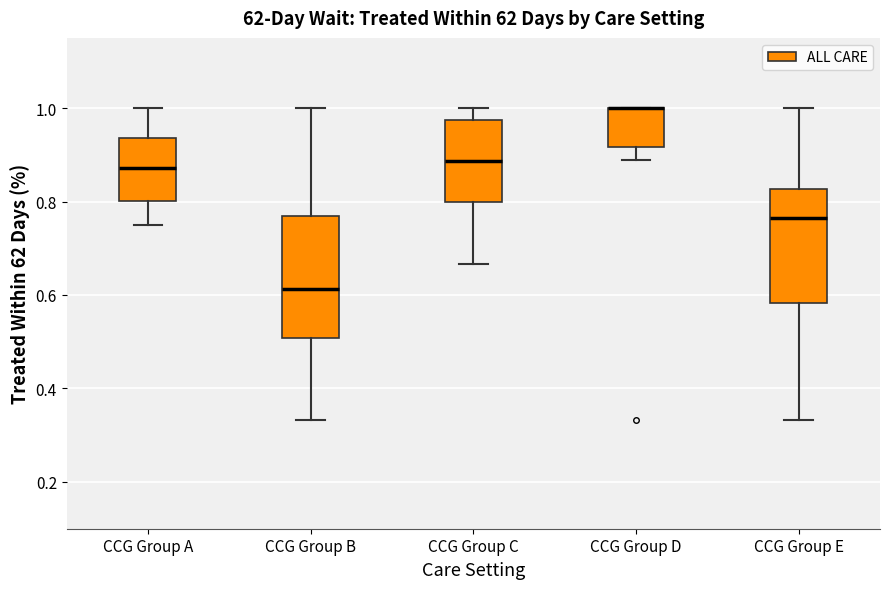

Reading left to right, transcribe this box plot: for each box, give where its median line is, the range the box spans, and where its two whiskers end, as read against the y-axis. The values are not printed on the chart, so give them approximately, as read against the axis.

CCG Group A: median 0.88, box 0.80 to 0.94, whiskers 0.76 to 1.00
CCG Group B: median 0.62, box 0.50 to 0.76, whiskers 0.34 to 1.00
CCG Group C: median 0.88, box 0.80 to 0.98, whiskers 0.66 to 1.00
CCG Group D: median 1.00 (drawn on the box's upper edge), box 0.92 to 1.00, whiskers 0.88 to 1.00
CCG Group E: median 0.76, box 0.58 to 0.82, whiskers 0.34 to 1.00